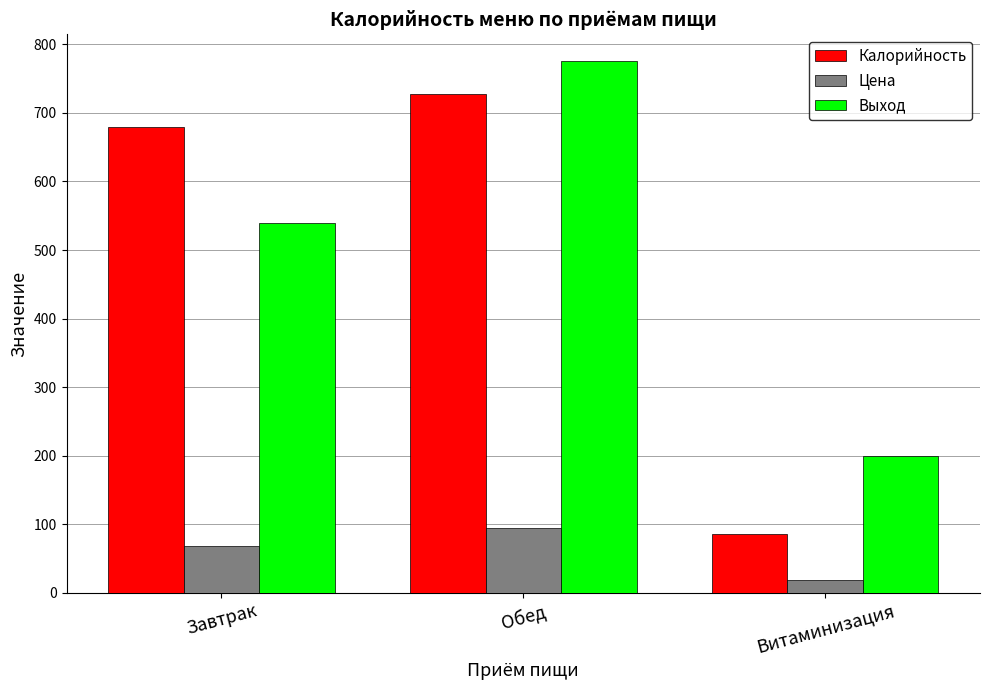

What is the minimum value for Цена?

18.0